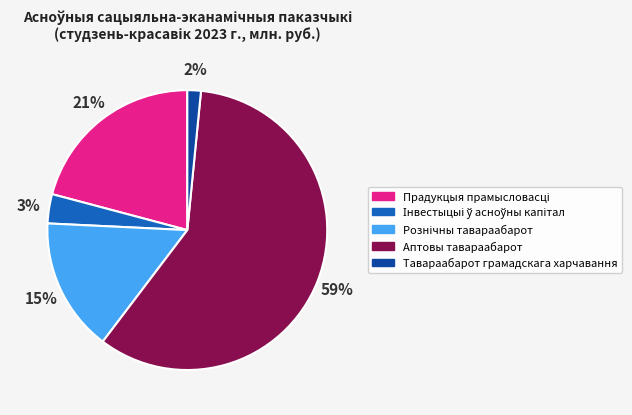

To the nearest percent, what is the average slice percentage?

20%